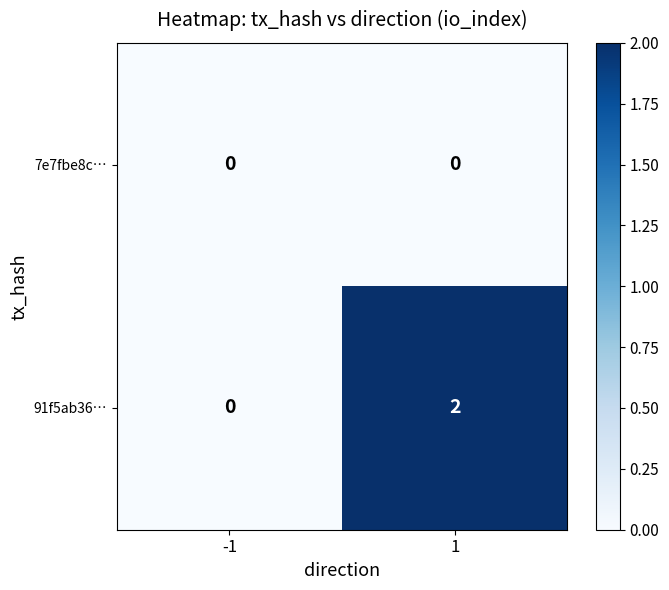

Reading left to right, list all the values displayed in this chart.

7e7fbe8c…: 0	0
91f5ab36…: 0	2